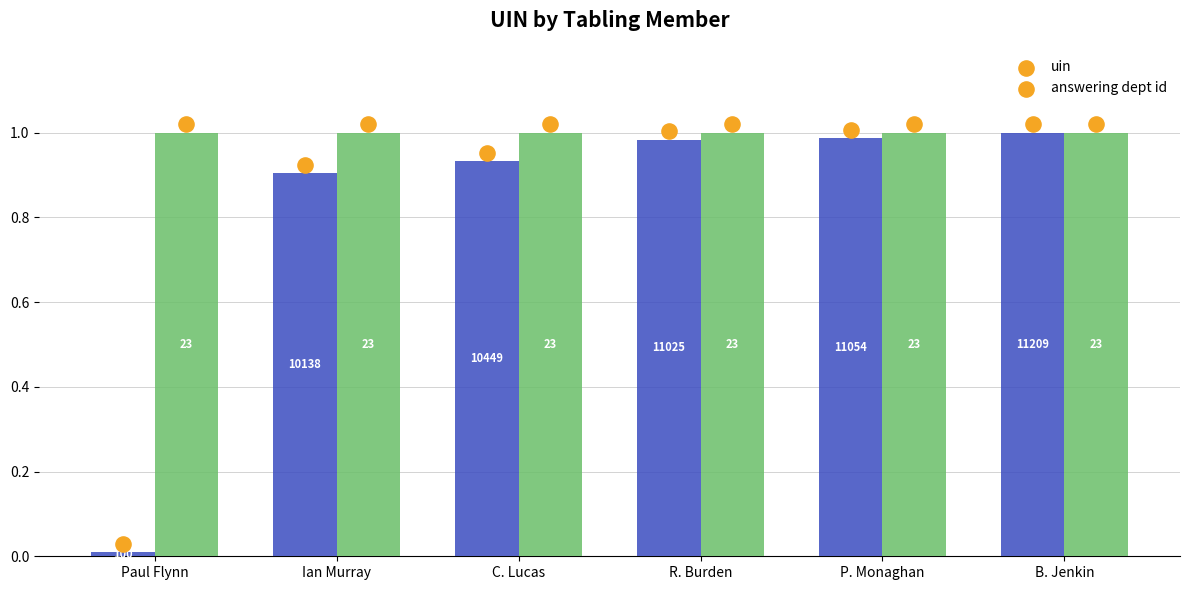

Which series reaches the maximum Y coordinate?

uin (scatter)